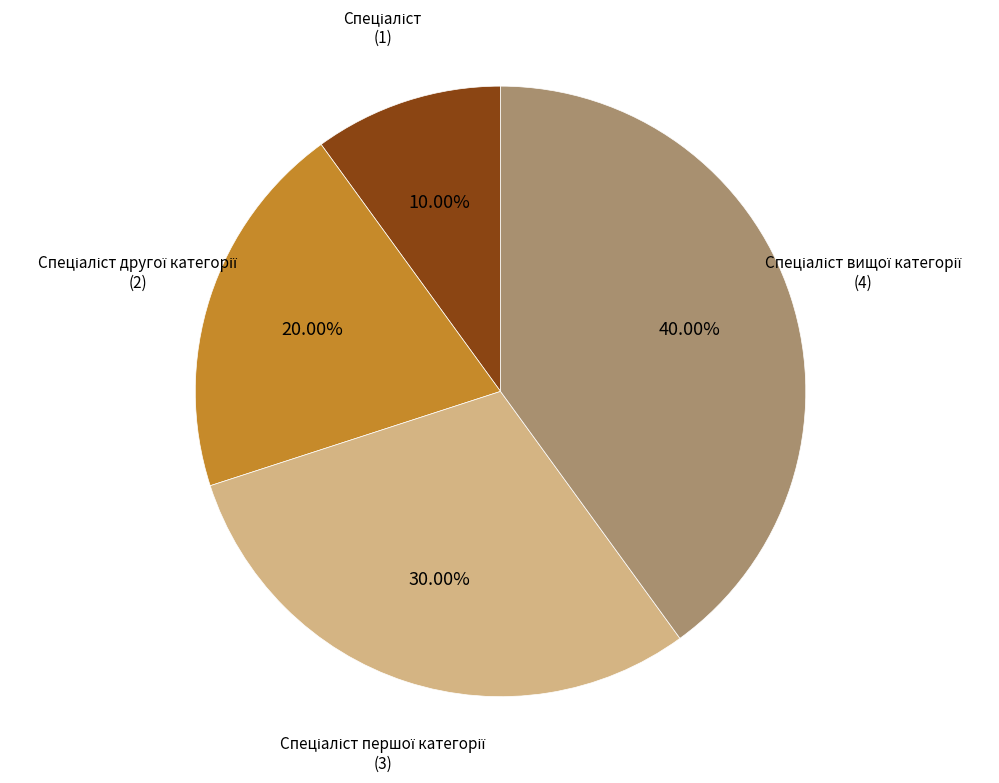

How many slices are in this pie chart?

4